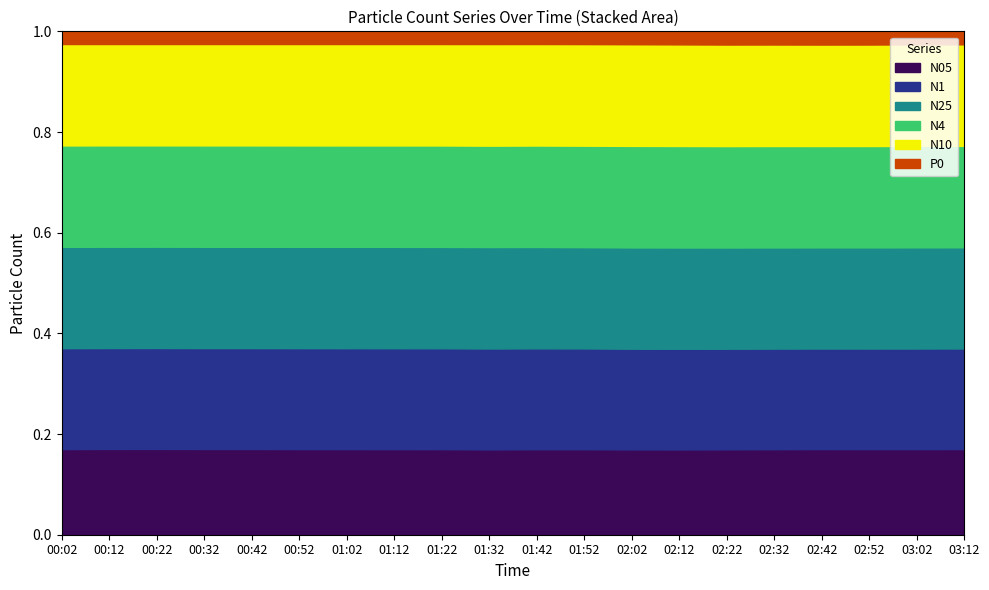

What is the total value across all series at 02:12?

1.0